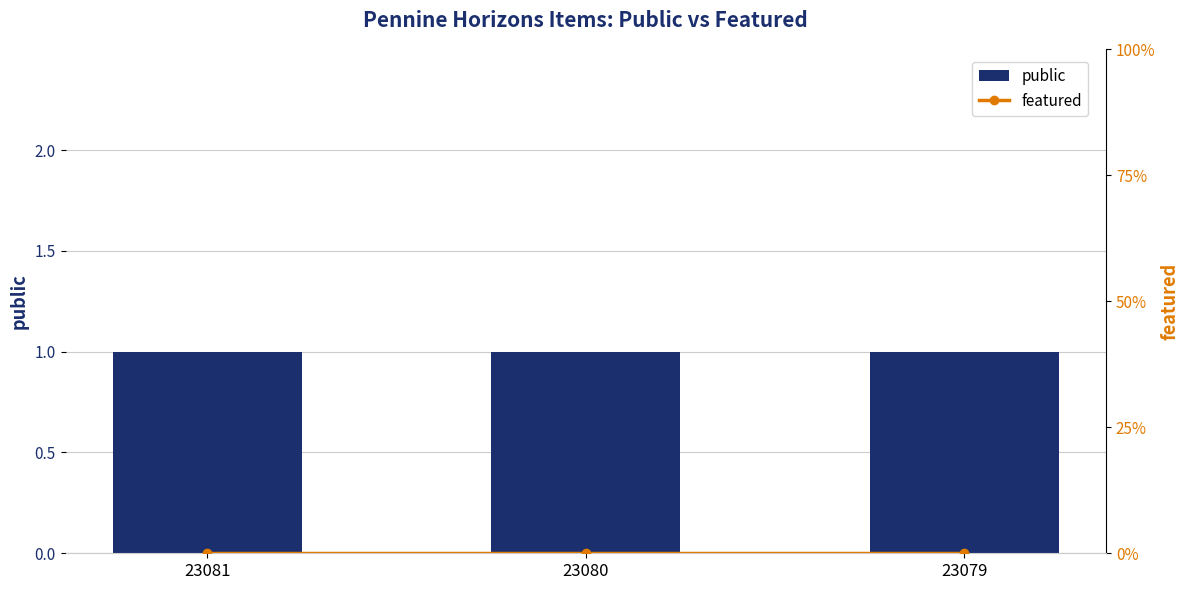

What is the value of the public bar at the 1st from the left?

1